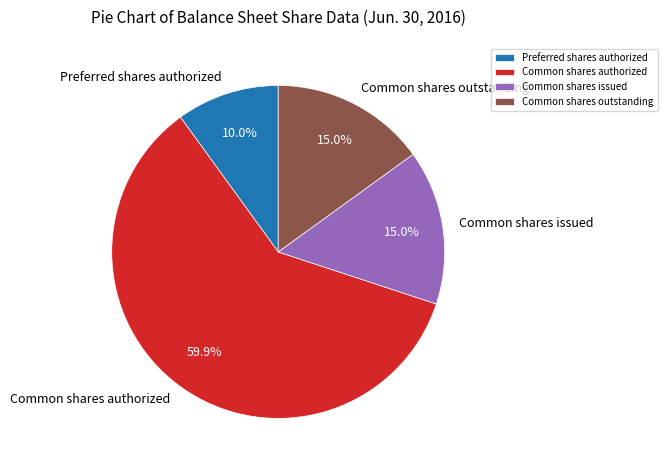

To the nearest percent, what percentage of the pie is Preferred shares authorized?

10%